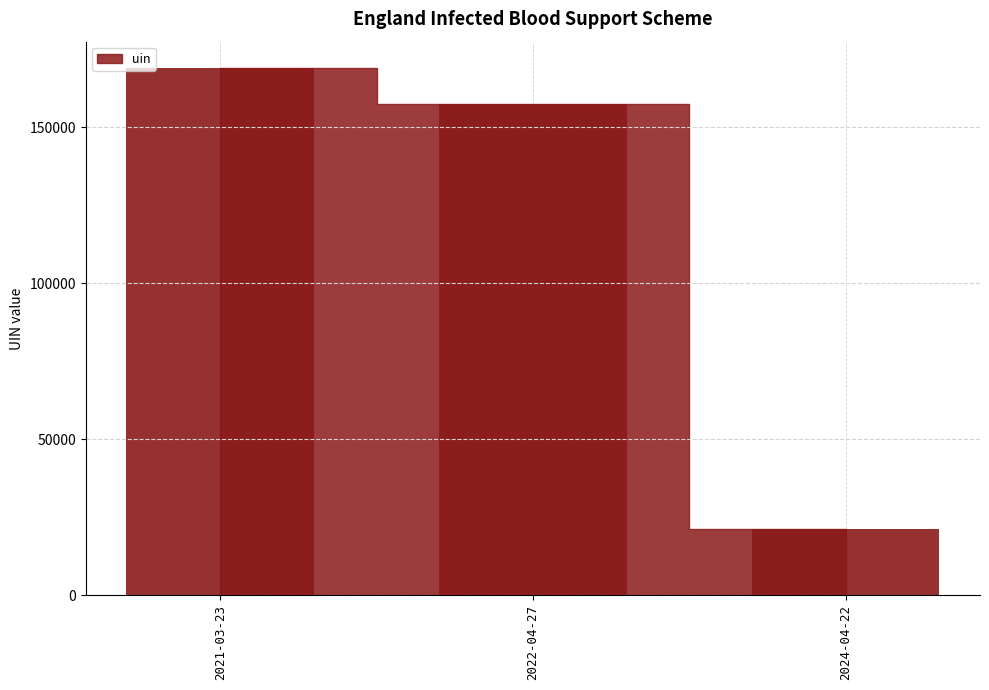

Reading left to right, extract all data points from this chart.

2021-03-23=168931	2022-04-27=157370	2024-04-22=21275